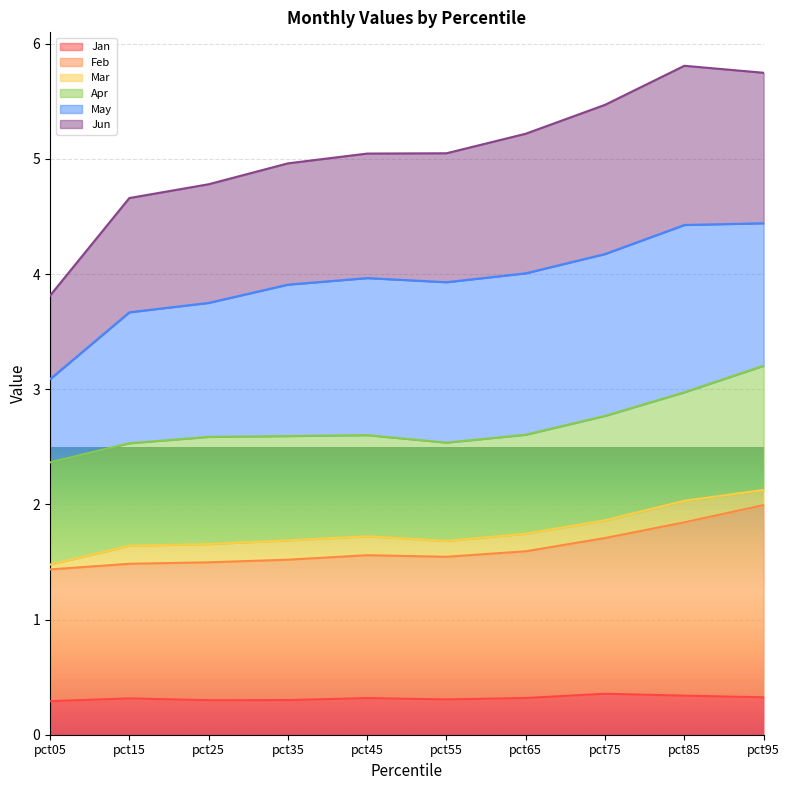

Does the chart display data point markers on the line(s)?

No